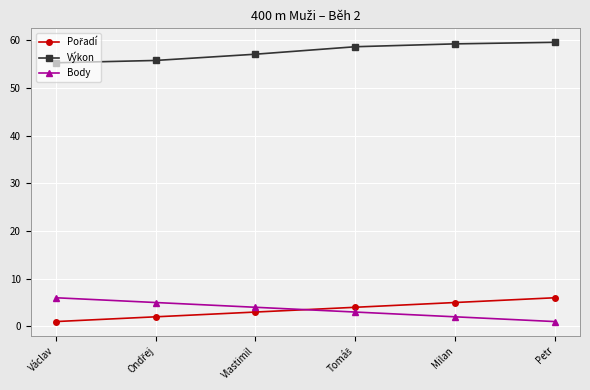

Is this an area chart (filled region under the line)?

No